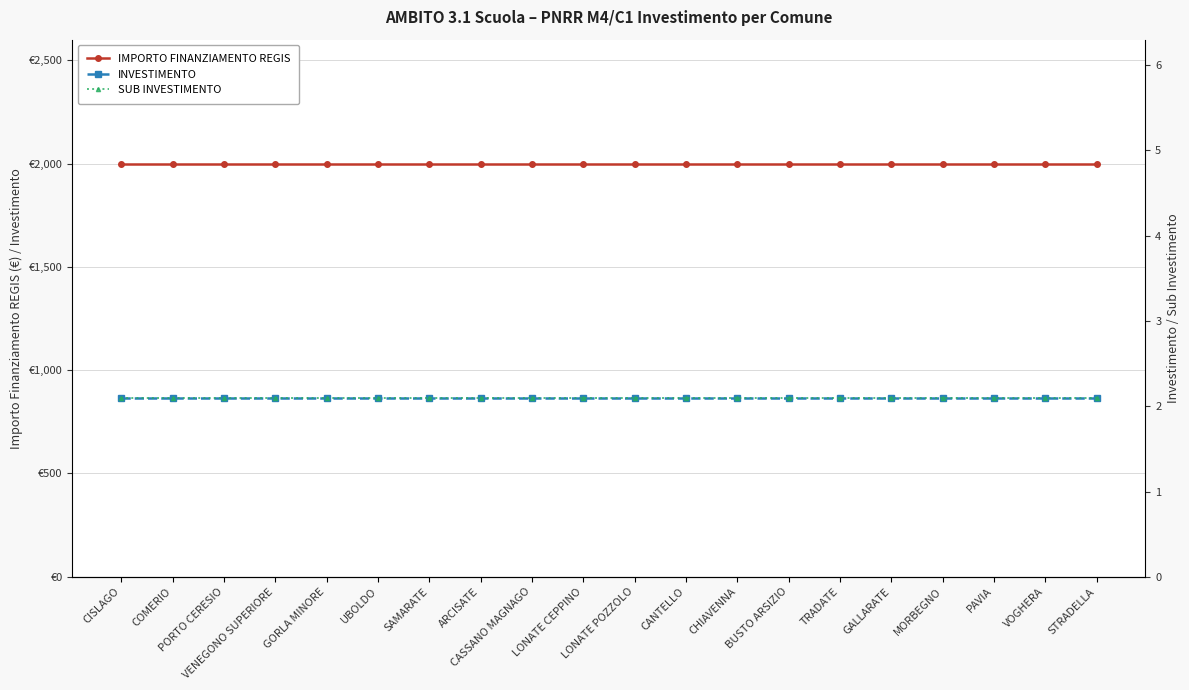

Count the number of data series in this chart.

3